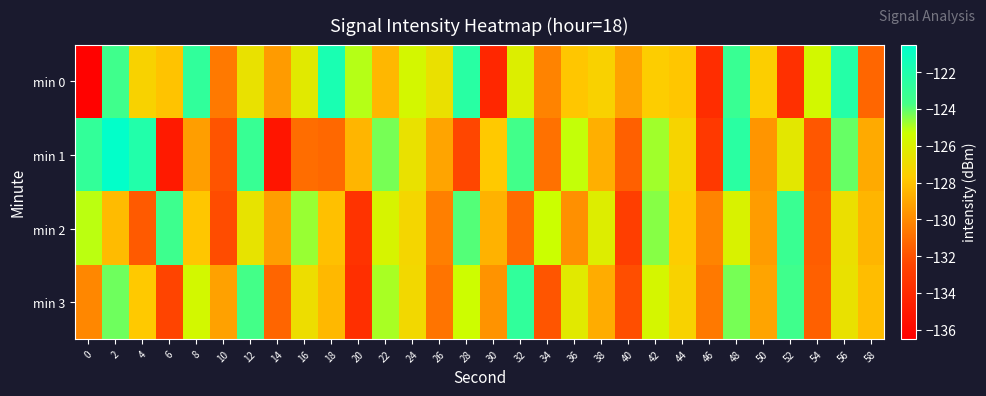

Which series has the largest total across all categories?

min 0